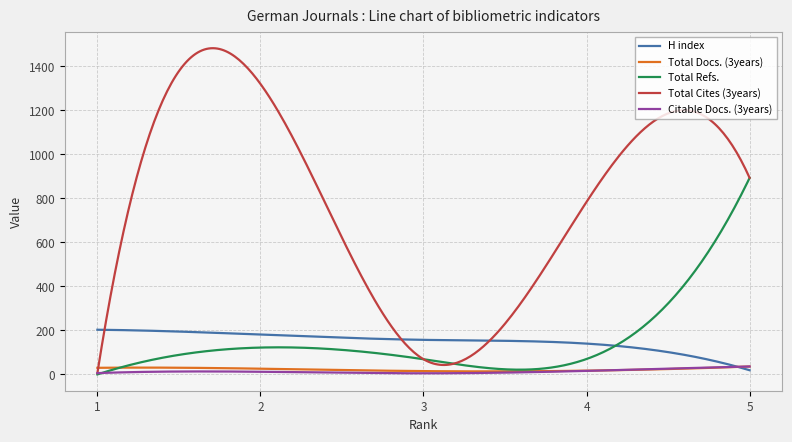

What are all the series names shown in the legend?

H index, Total Docs. (3years), Total Refs., Total Cites (3years), Citable Docs. (3years)